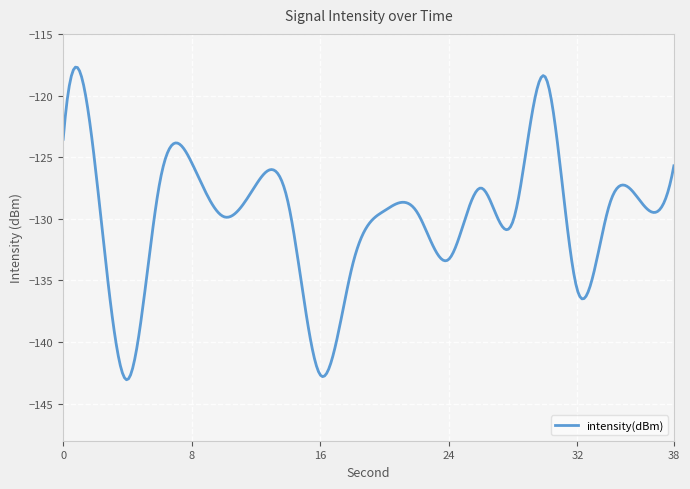

What is the minimum value shown in the chart?

-143.1